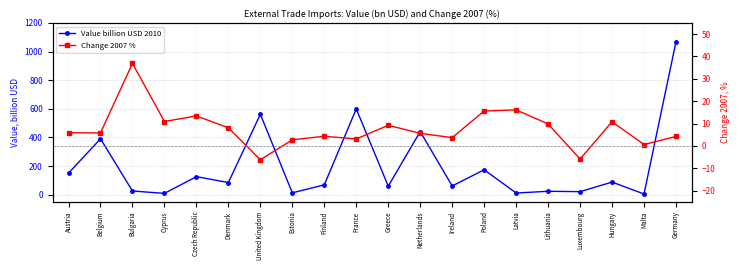

List the series in order of their overall mean, highest first.

Value billion USD 2010, Change 2007 %